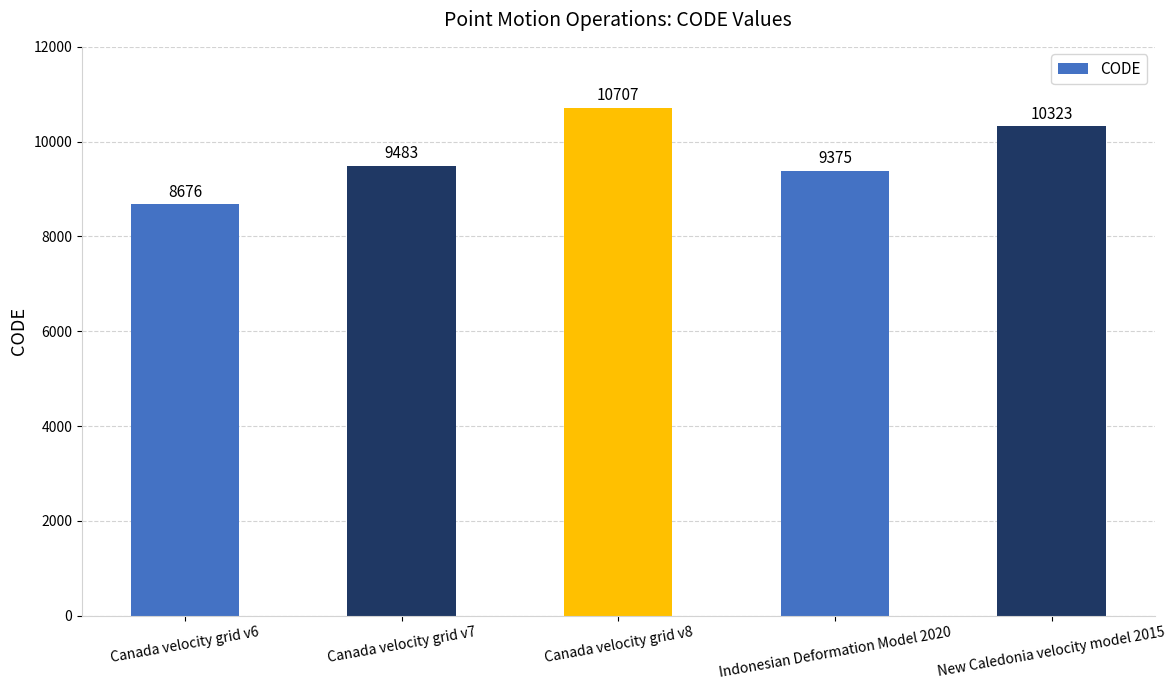

What position from the right is New Caledonia velocity model 2015?

1